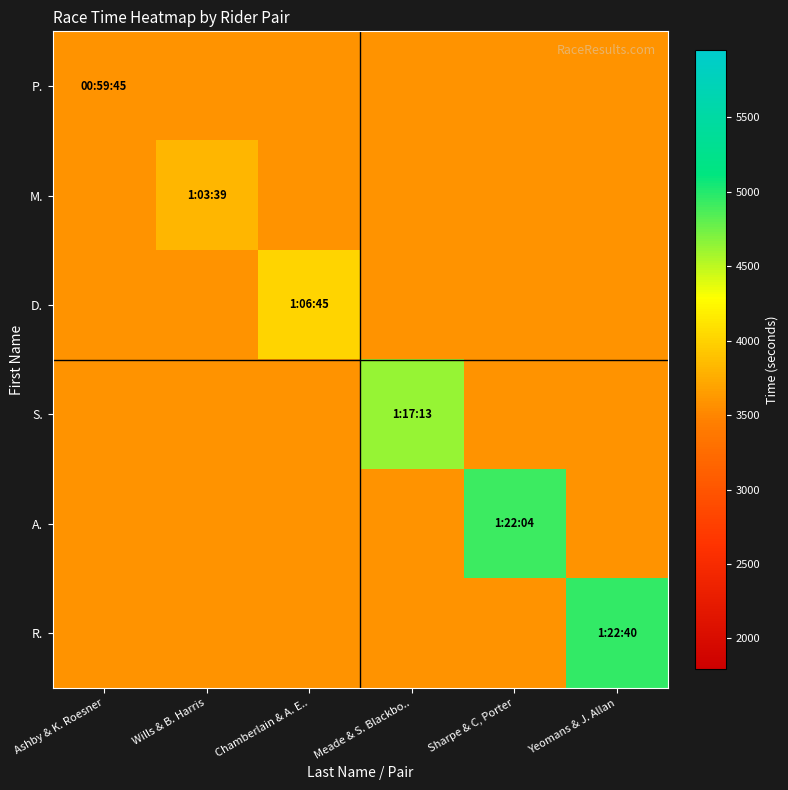

Which series has the largest range (max minus min)?

P.